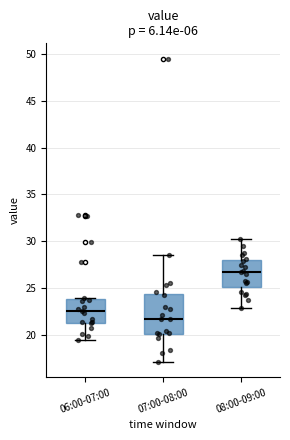

Which box is the tallest, from its lower edge to its upper edge?

07:00-08:00